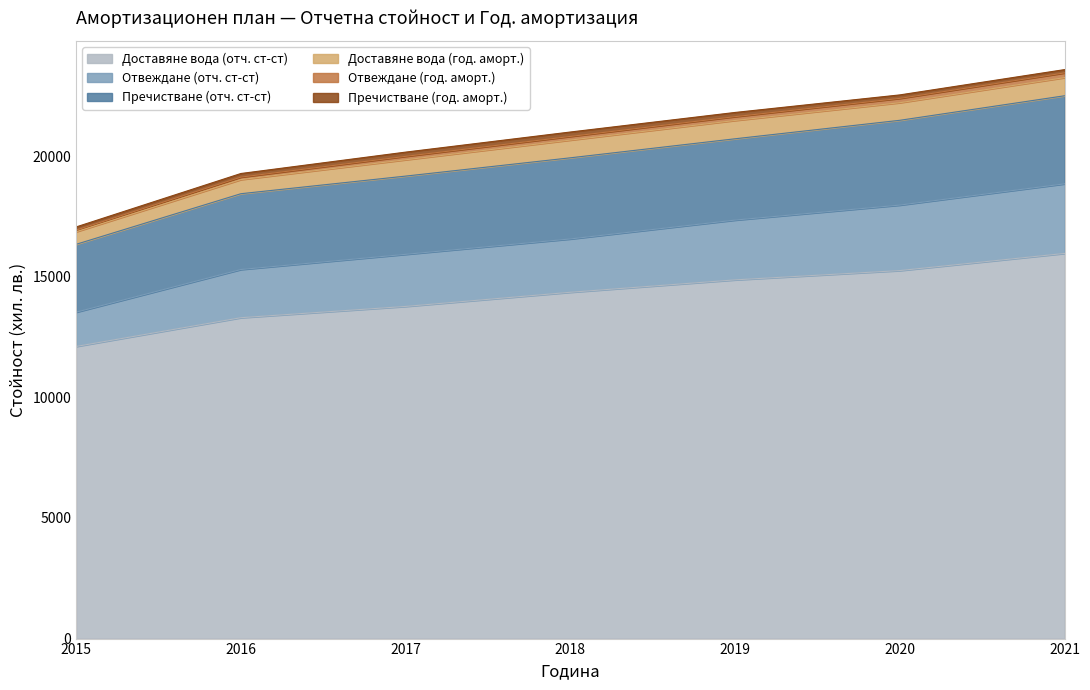

What is the difference between the maximum and minimum values in the Доставяне вода (отч. ст-ст) series?

3856.6